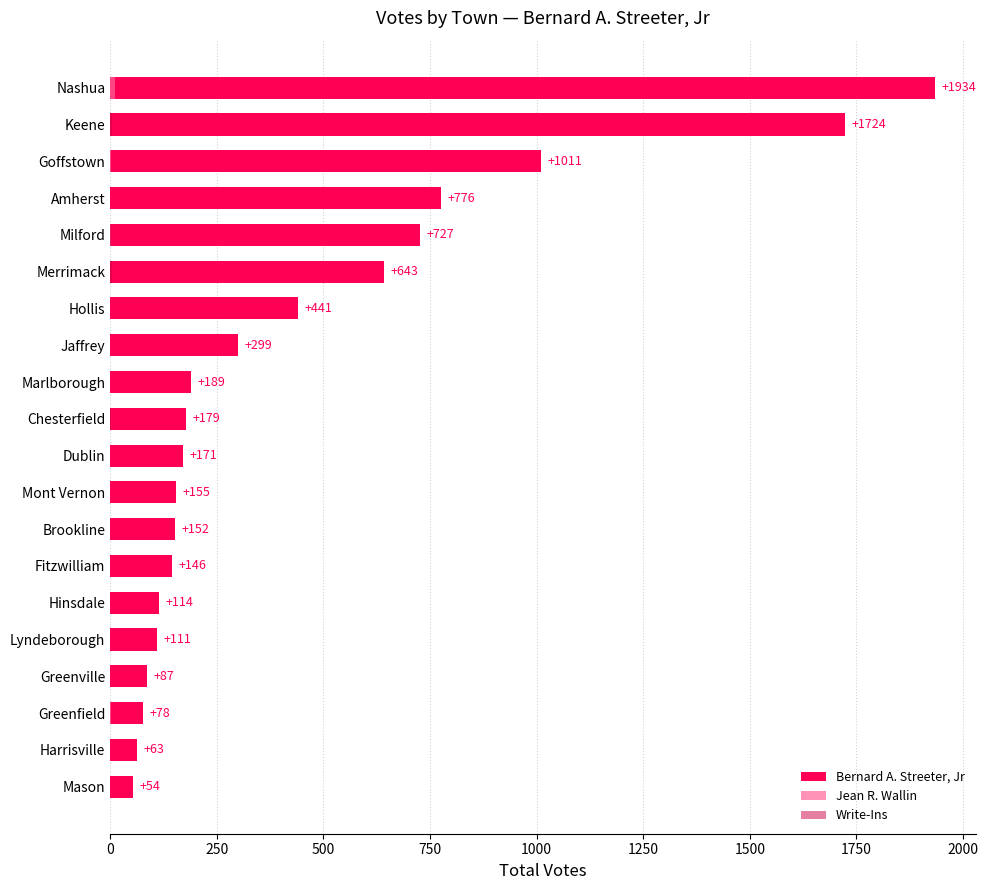

True or false: Jean R. Wallin has a value of 0 at Keene.

True